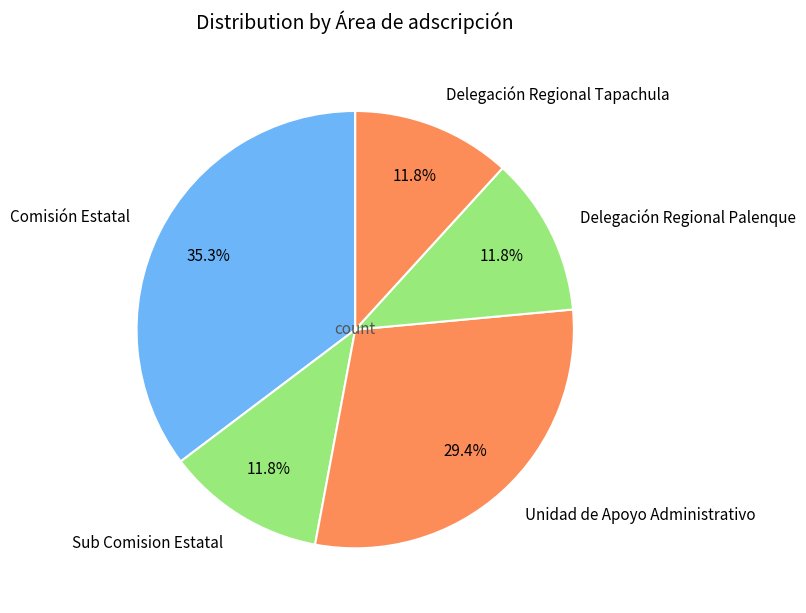

How much of the chart is everything except Unidad de Apoyo Administrativo?

70.6%